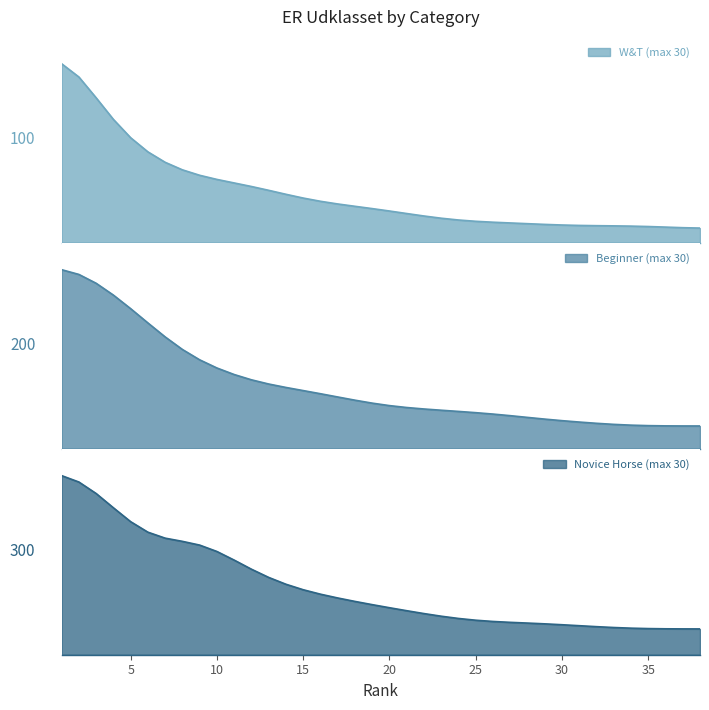

Between 9 and 19, which is larger?

9